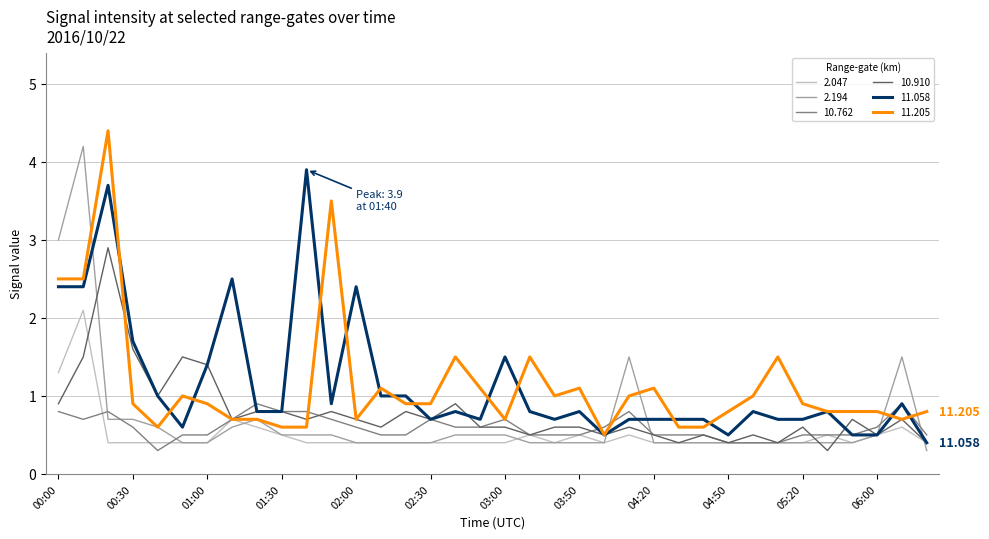

Does the chart have visible grid lines?

Yes